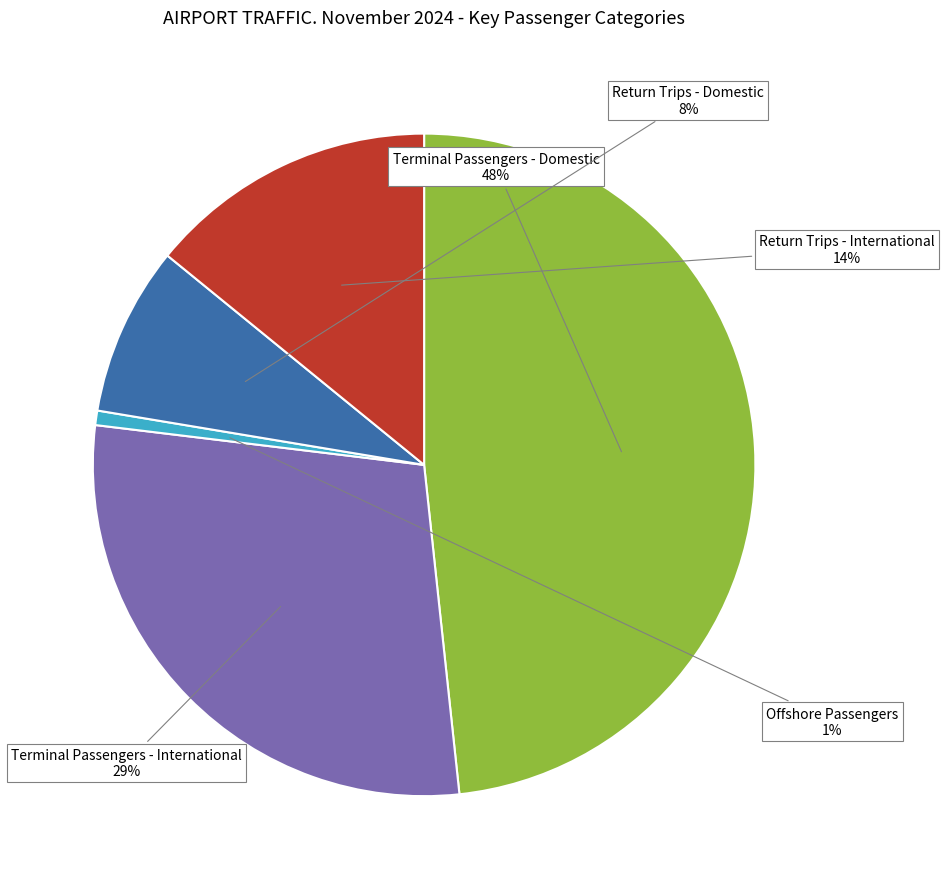

Rank the categories by value from lowest to highest.

Offshore Passengers, Return Trips - Domestic, Return Trips - International, Terminal Passengers - International, Terminal Passengers - Domestic